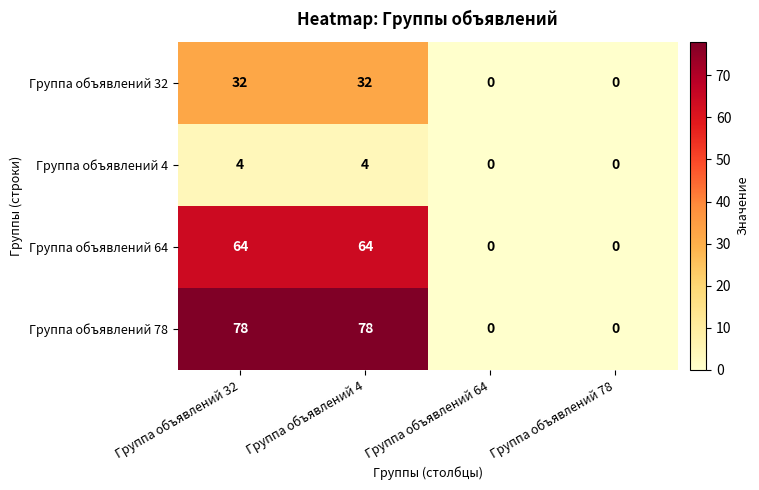

Rank the series at Группа объявлений 32 from lowest to highest value.

Группа объявлений 4, Группа объявлений 32, Группа объявлений 64, Группа объявлений 78